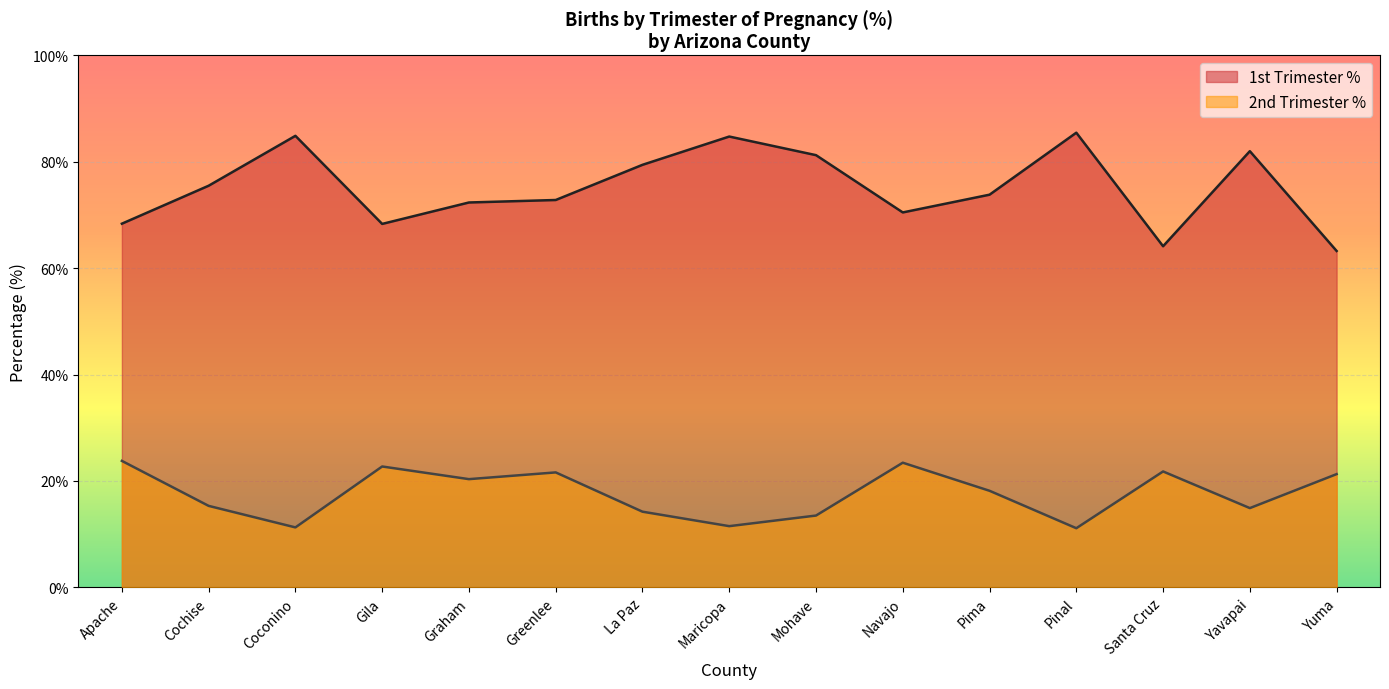

How many values in the 2nd Trimester % series exceed 18?

8